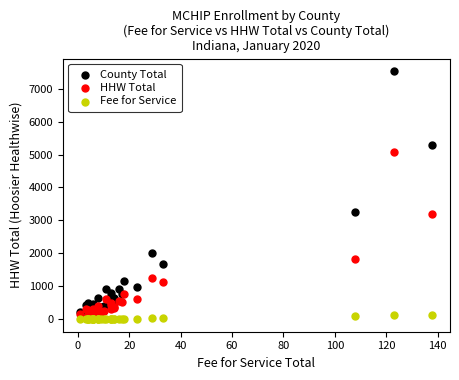

Which series reaches the maximum Y coordinate?

County Total